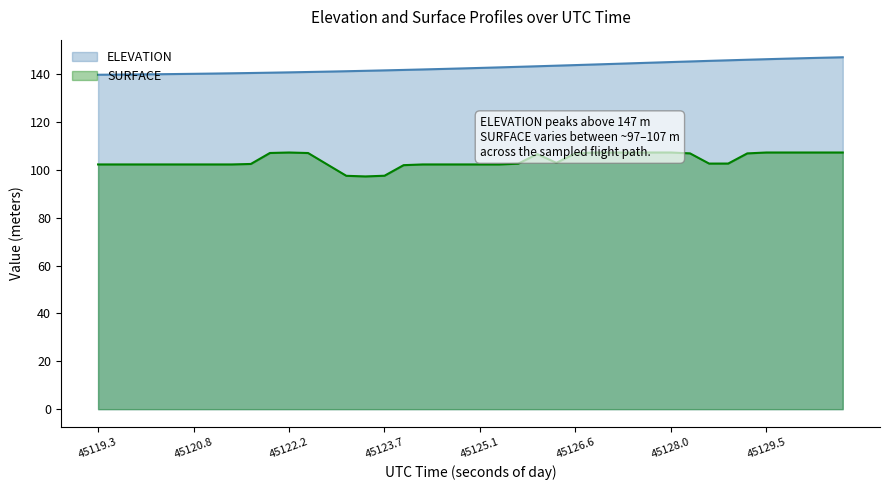

What is the minimum value shown in the chart?

97.3